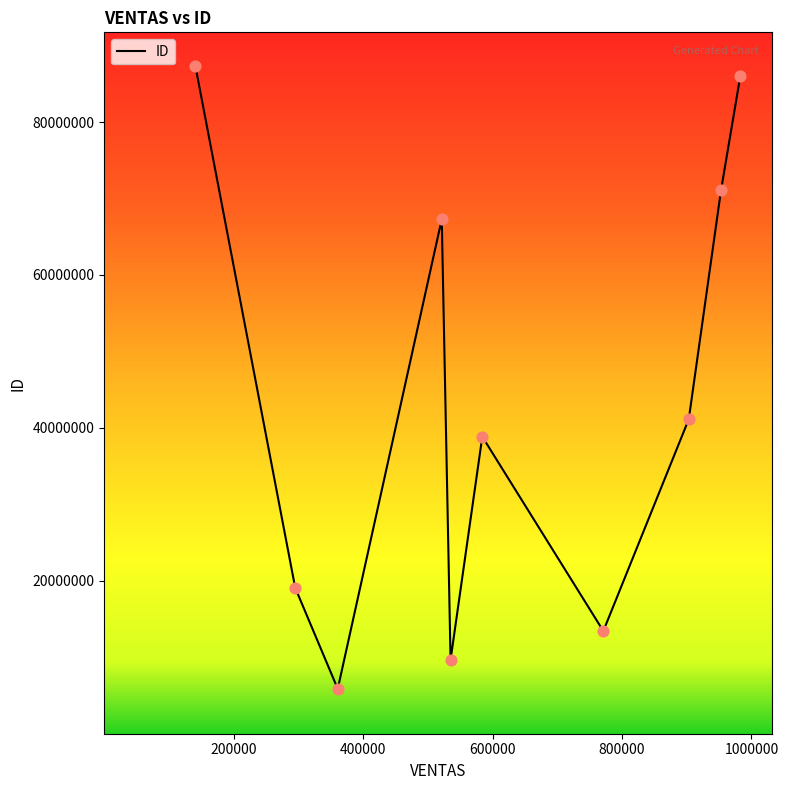

What is the maximum value shown in the chart?

87367680